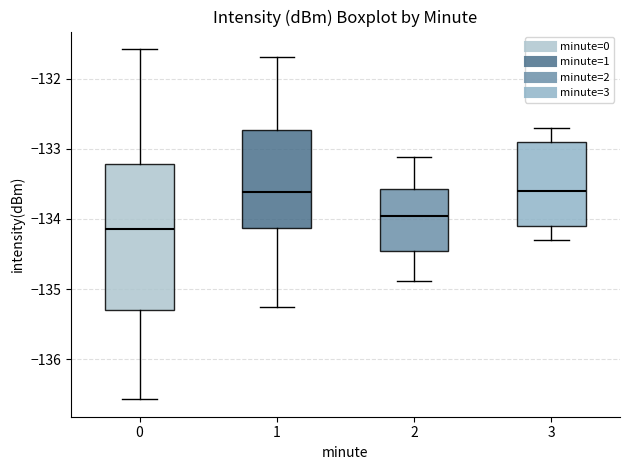

Reading left to right, transcribe this box plot: for each box, give where its median line is, the range the box spans, and where its two whiskers end, as read against the y-axis. The values are not printed on the chart, so give them approximately, as read against the axis.

0: median -134.1, box -135.3 to -133.2, whiskers -136.6 to -131.6
1: median -133.6, box -134.1 to -132.7, whiskers -135.3 to -131.7
2: median -134.0, box -134.5 to -133.6, whiskers -134.9 to -133.1
3: median -133.6, box -134.1 to -132.9, whiskers -134.3 to -132.7